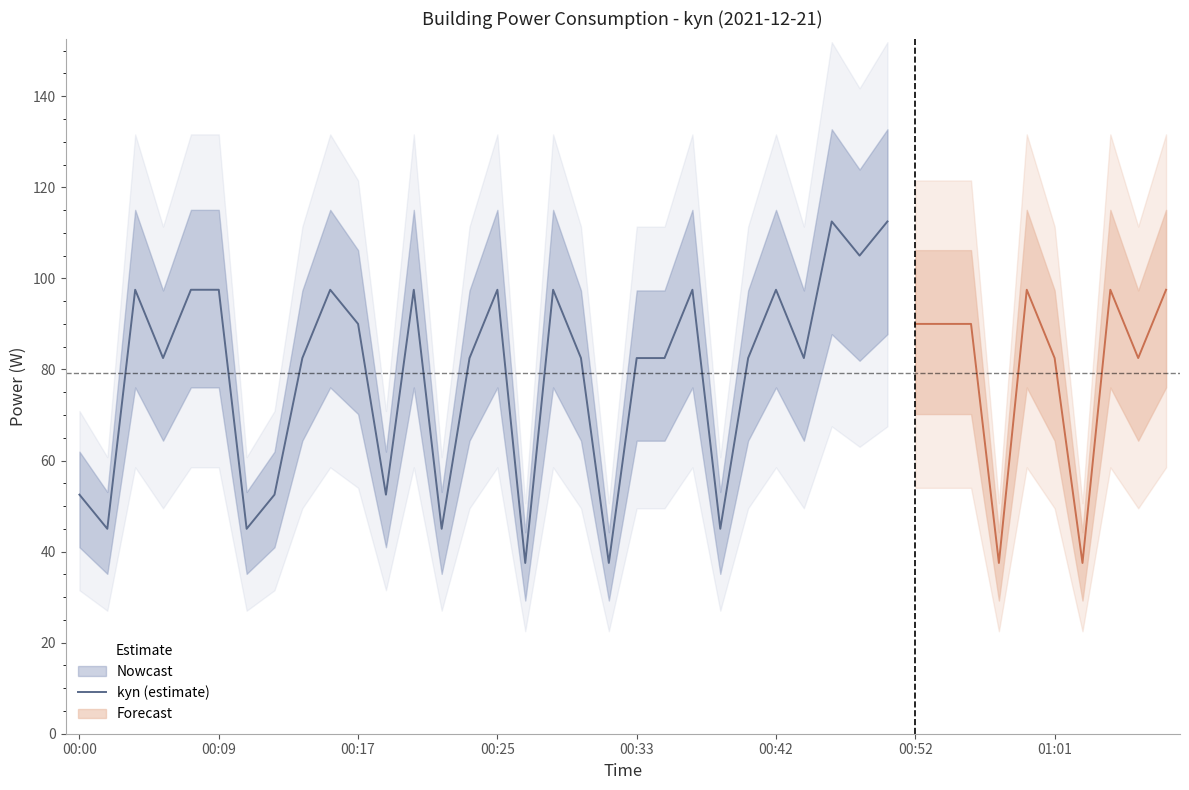

What is the change in value from 13 to 19?

-7.5